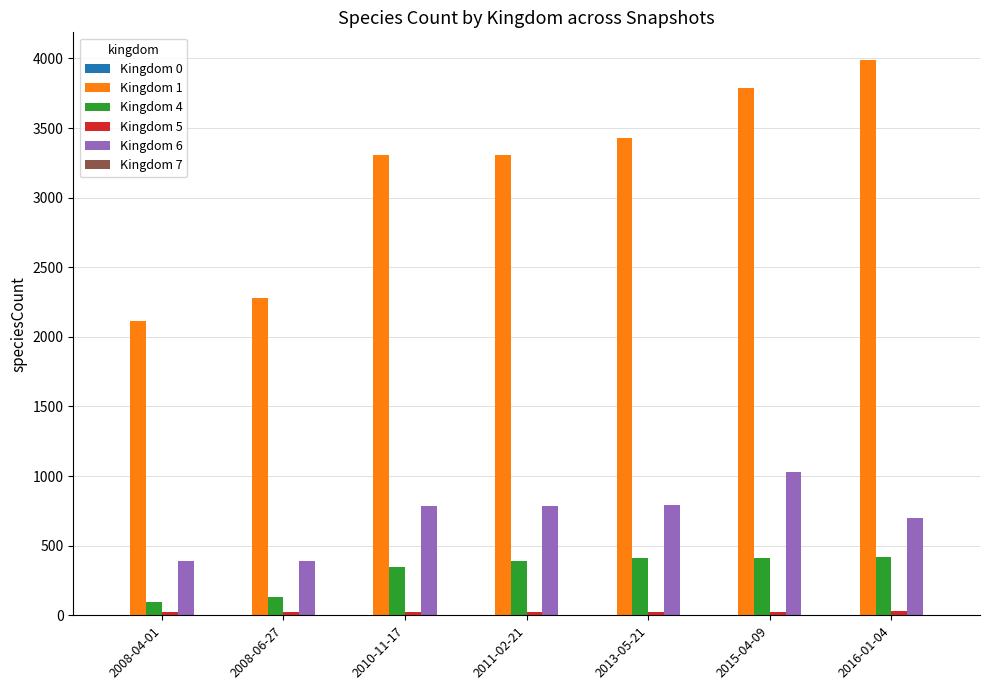

Which label corresponds to the largest value in the chart?

2016-01-04